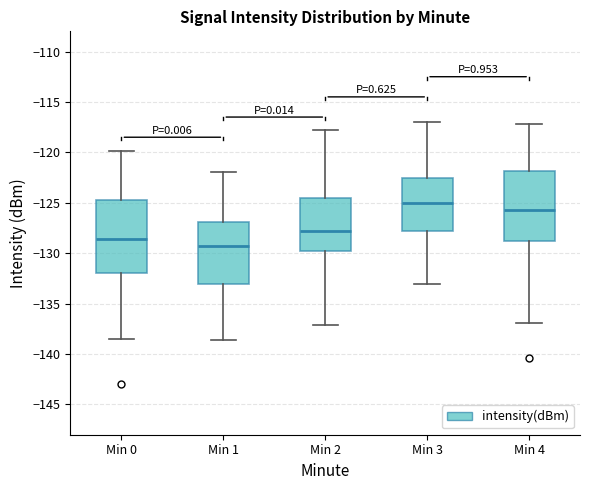

Reading left to right, read every box against the y-axis: the position of its median line, the range the box covers, and the ends of its whiskers. The values are not printed on the chart, so give them approximately, as read against the axis.

Min 0: median -128.5, box -132.0 to -124.5, whiskers -138.5 to -120.0
Min 1: median -129.0, box -133.0 to -127.0, whiskers -138.5 to -122.0
Min 2: median -128.0, box -130.0 to -124.5, whiskers -137.0 to -117.5
Min 3: median -125.0, box -128.0 to -122.5, whiskers -133.0 to -117.0
Min 4: median -126.0, box -129.0 to -122.0, whiskers -137.0 to -117.0